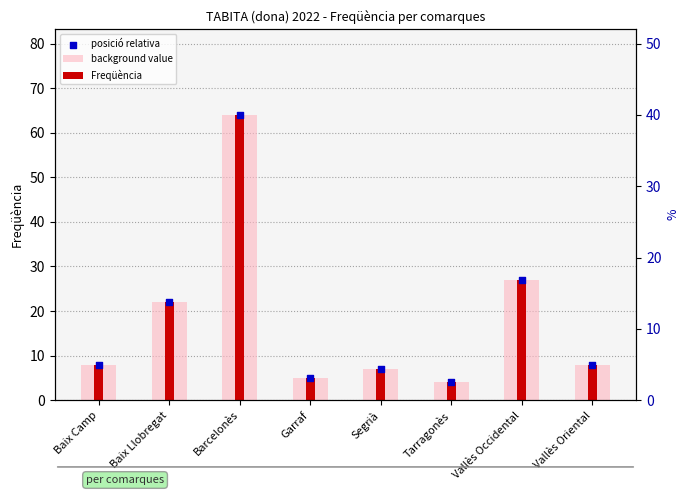

Is the value of posició relativa at Vallès Oriental greater than the value of Freqüència at Baix Llobregat?

No